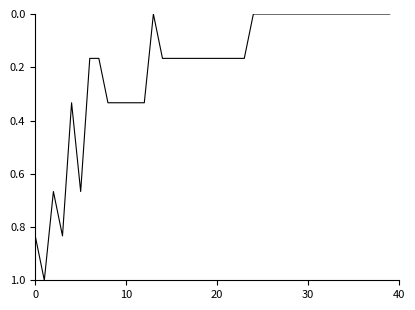

What is the maximum value shown in the chart?

1.0